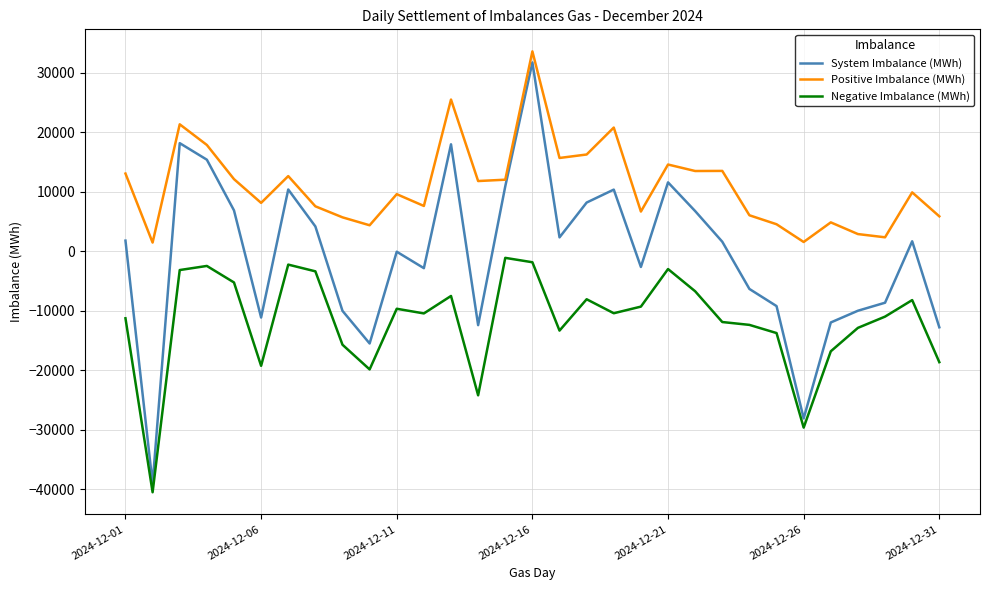

Which series has the largest total across all categories?

Positive Imbalance (MWh)